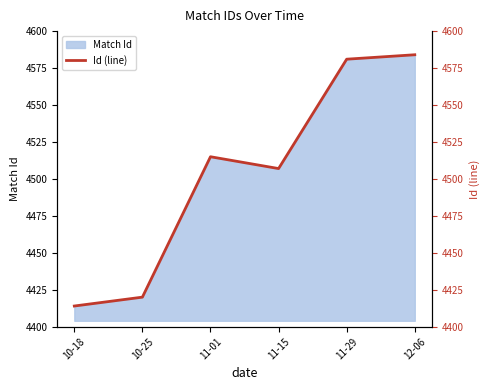

What is the minimum value for Match Id?

4414